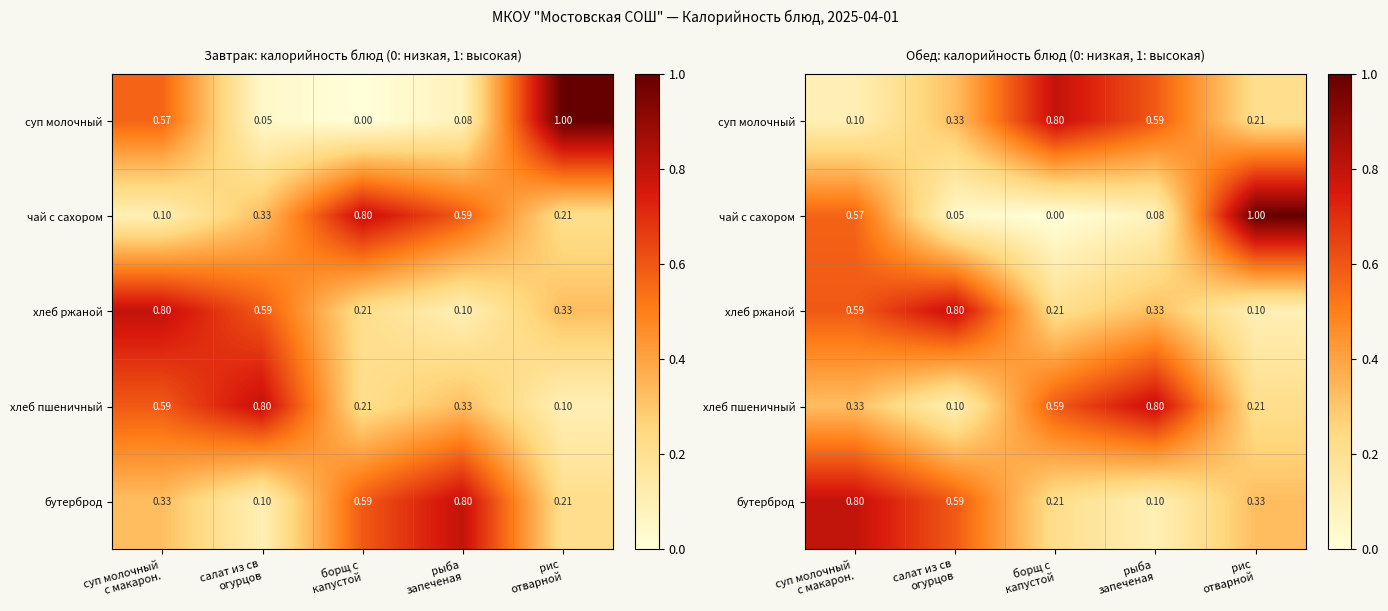

Count the number of data series in this chart.

5